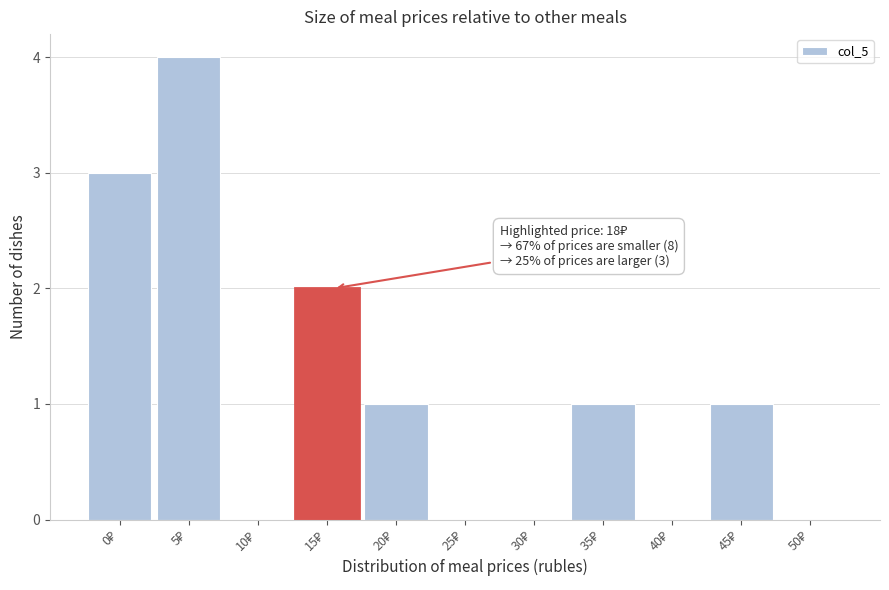

What is the greatest value displayed?

4